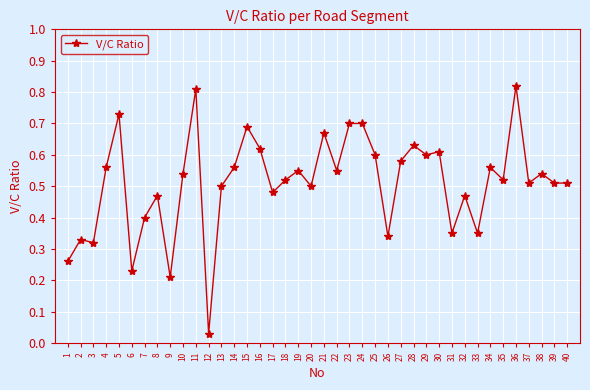

The chart shows a value of 0.2 at 22. True or false?

False